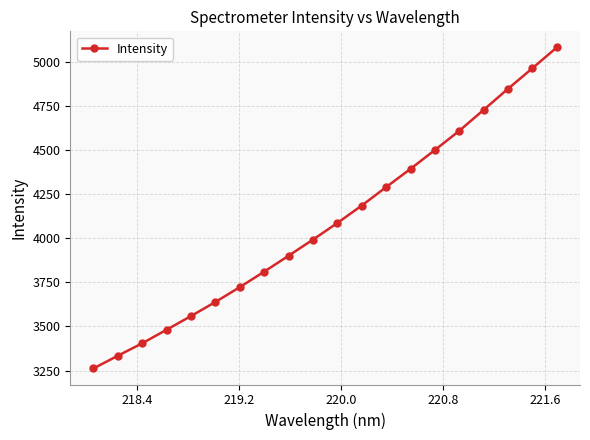

Is this an area chart (filled region under the line)?

No